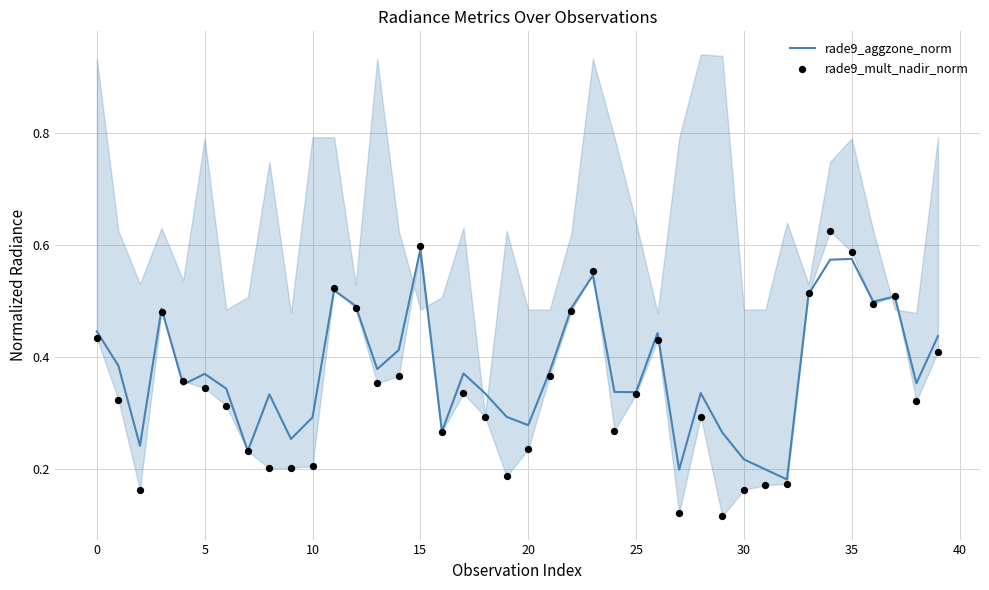

Which series has the widest spread of Y values?

rade9_mult_nadir_norm